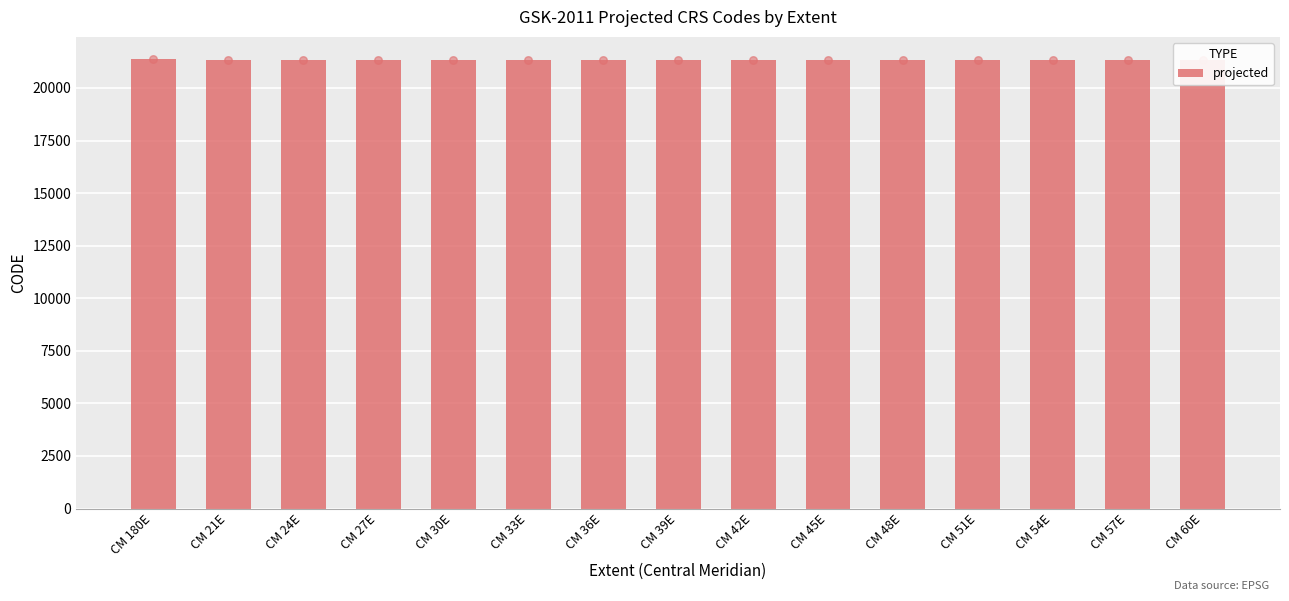

Which has a higher value, CM 21E or CM 24E?

CM 24E